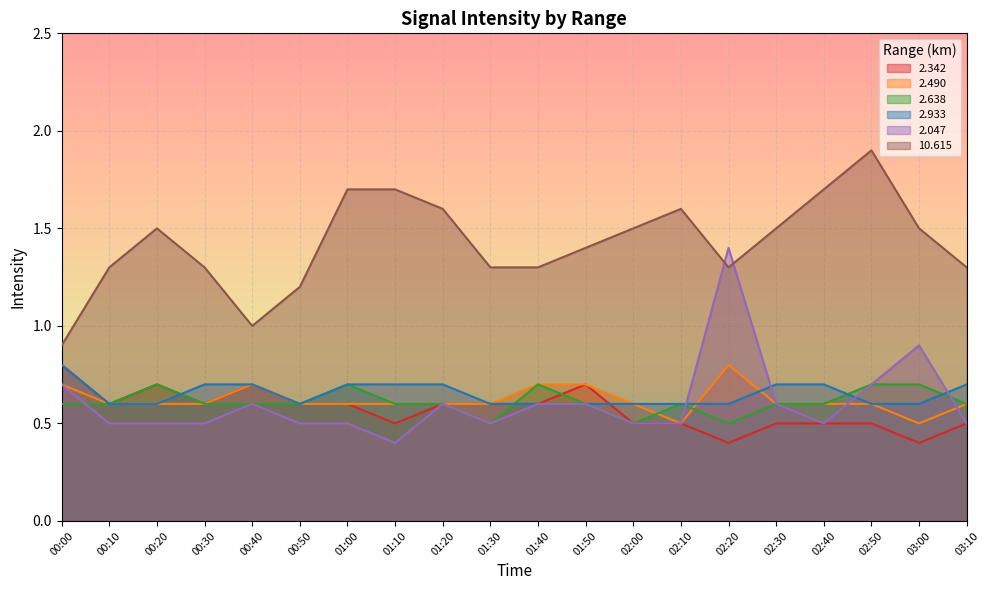

What is the value of the 2.638 point at the 16th from the left?

0.6